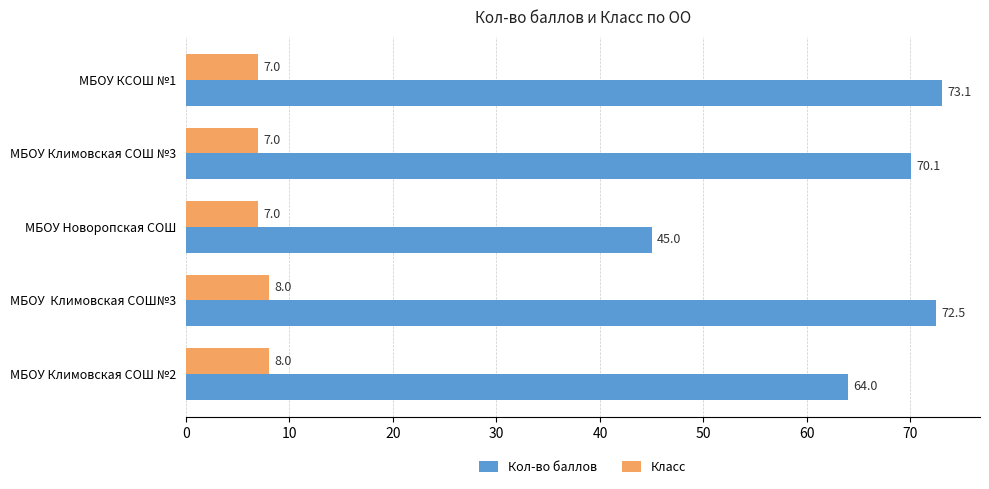

At how many categories does at least one series exceed 34?

5